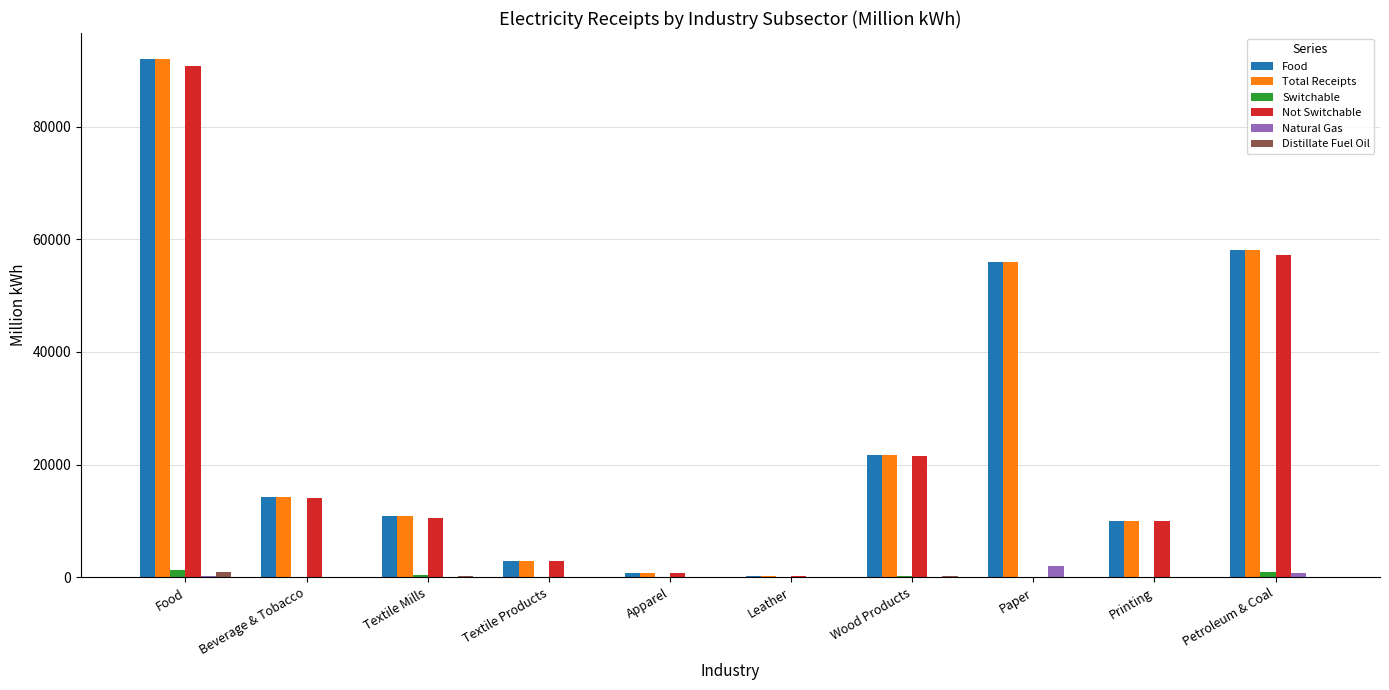

What is the maximum value for Total Receipts?

92018